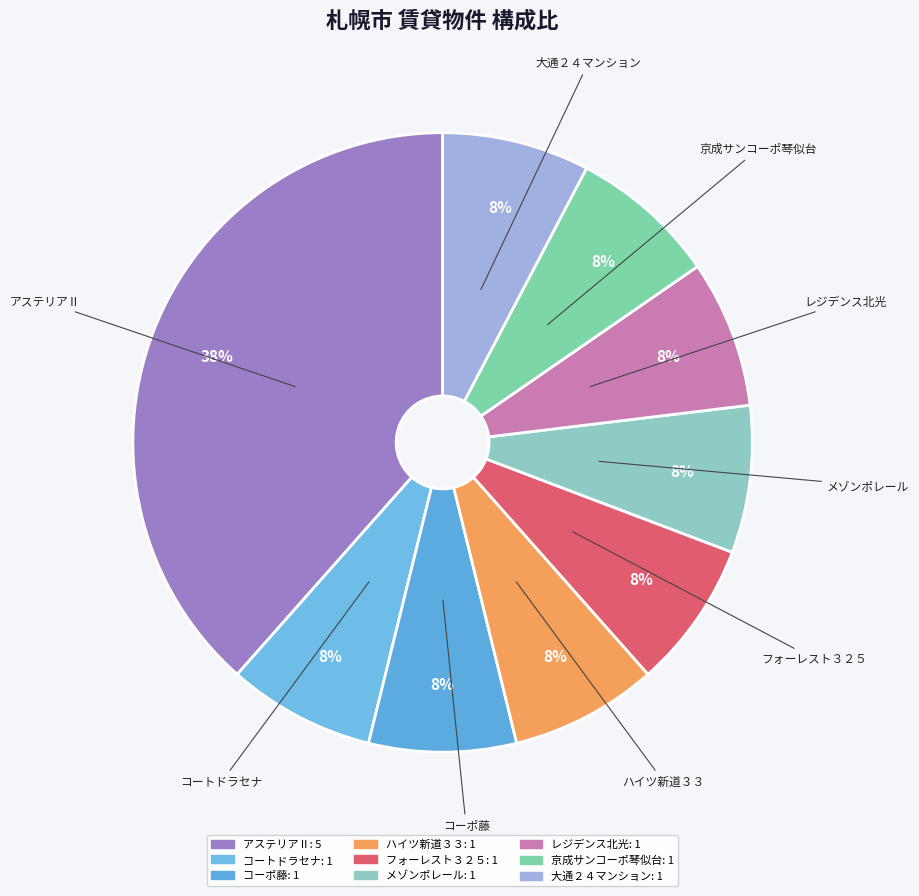

What is the ratio of the value at メゾンポレール to the value at 京成サンコーポ琴似台?

1.0